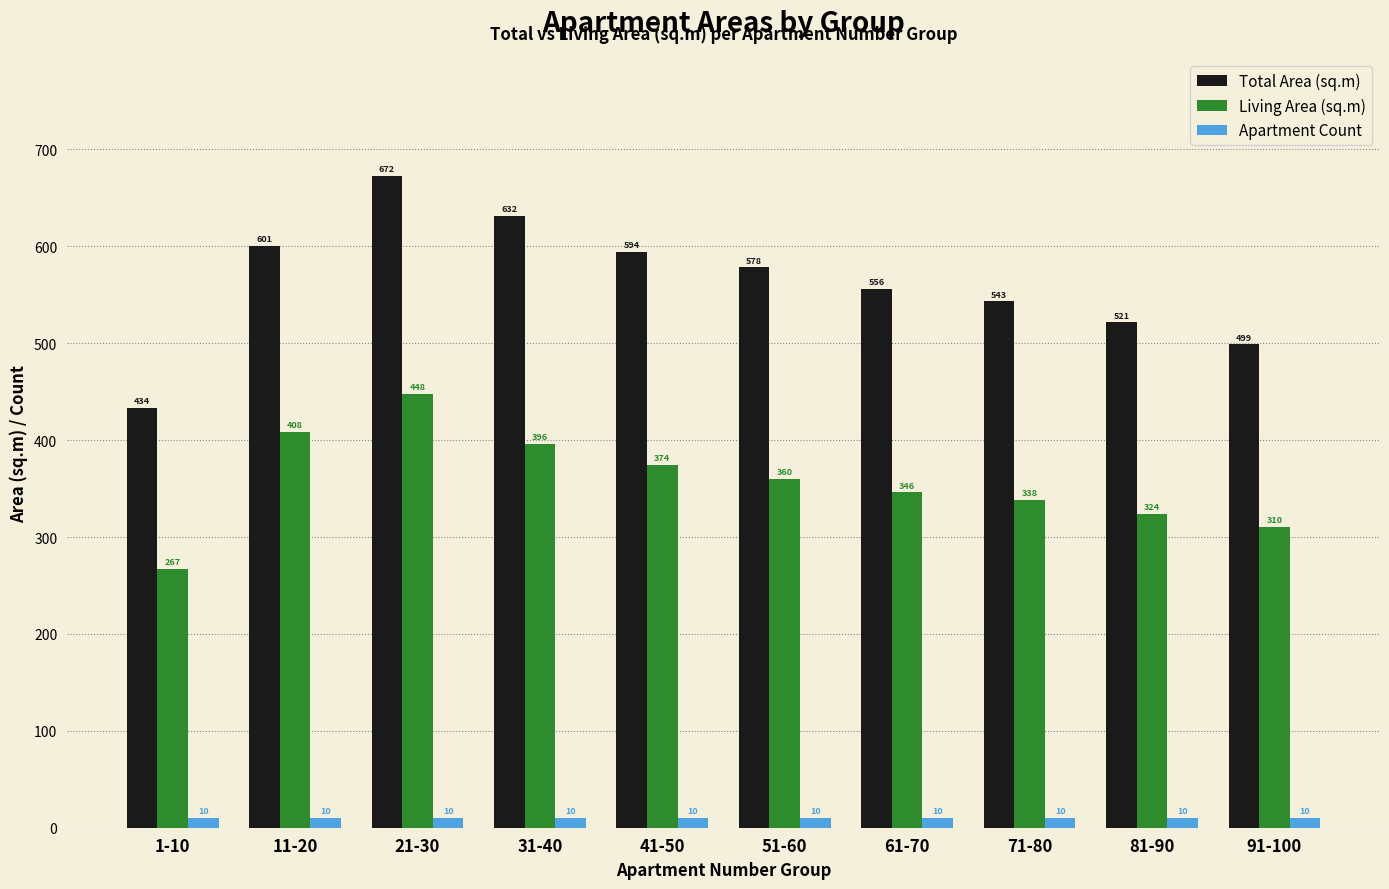

What is the label of the 6th bar from the right?

41-50